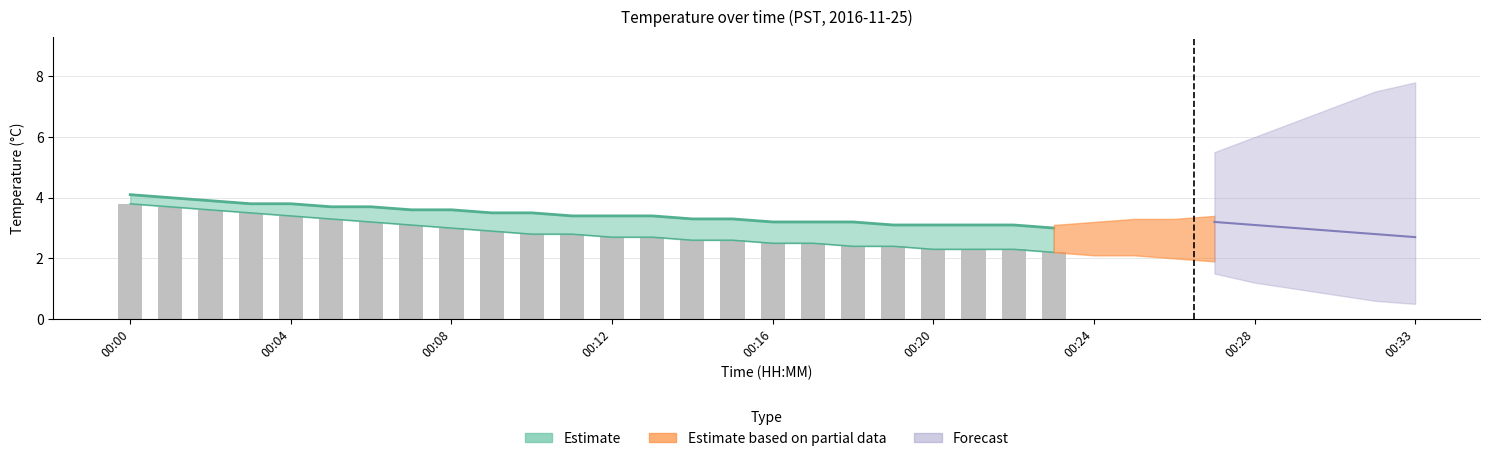

Does the chart contain any negative values?

No